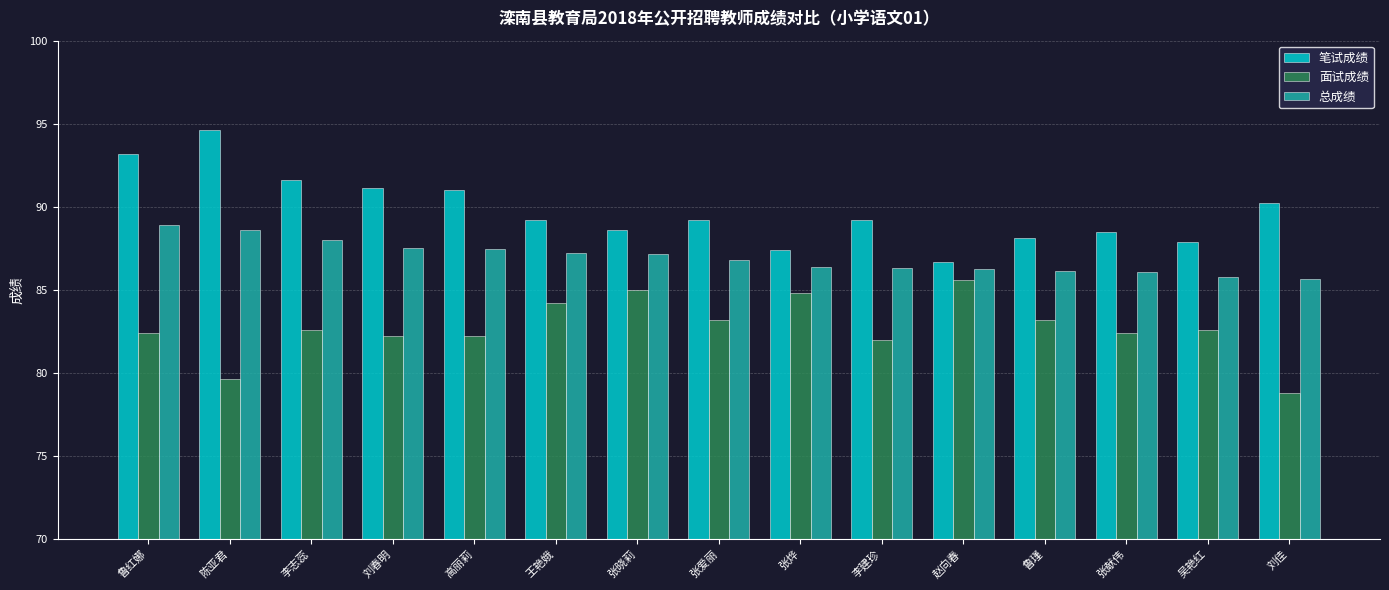

Are the bars horizontal?

No